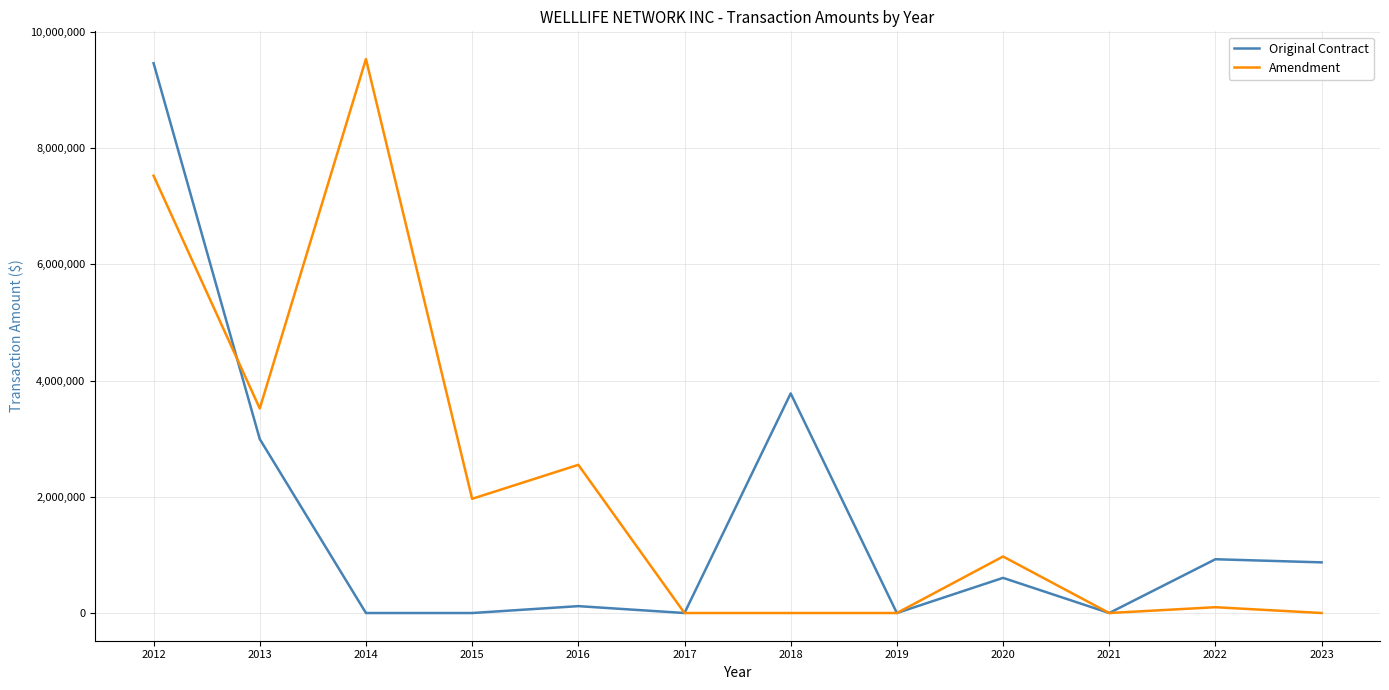

What is the sum of all Amendment values?

26162834